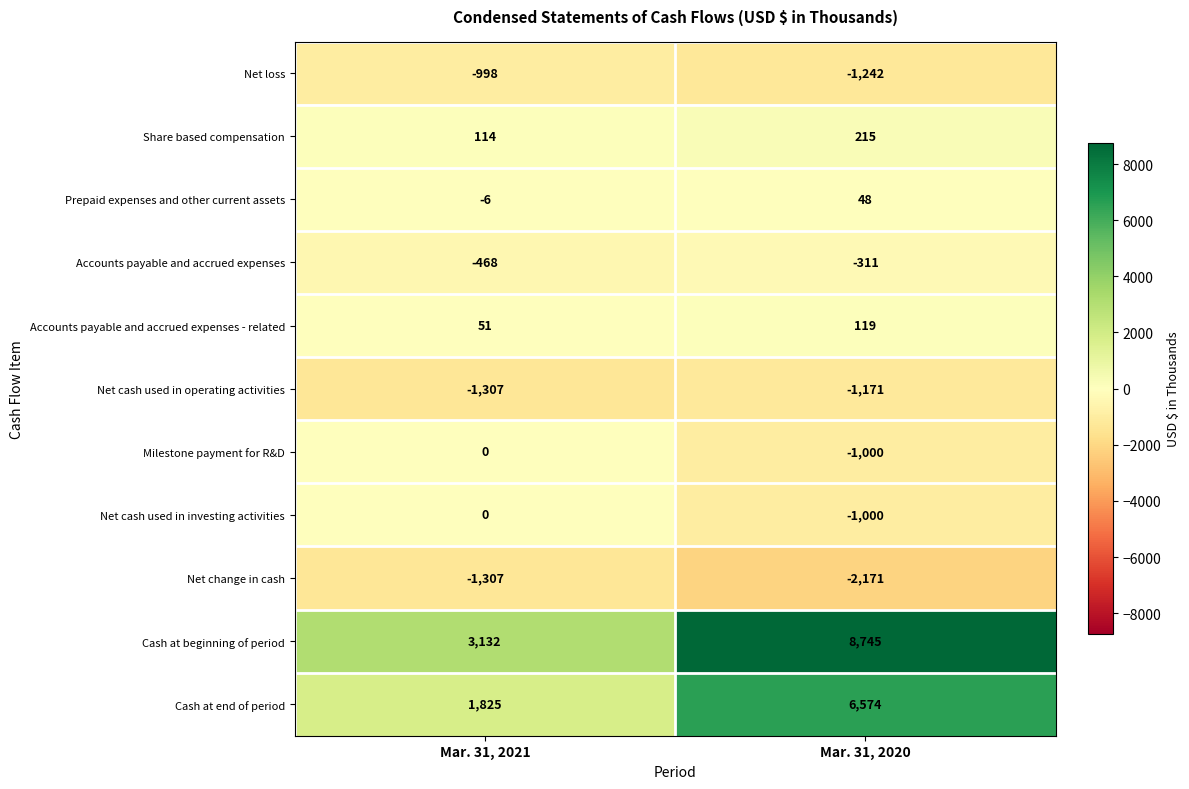

True or false: Net cash used in investing activities has a value of -1768 at Mar. 31, 2020.

False